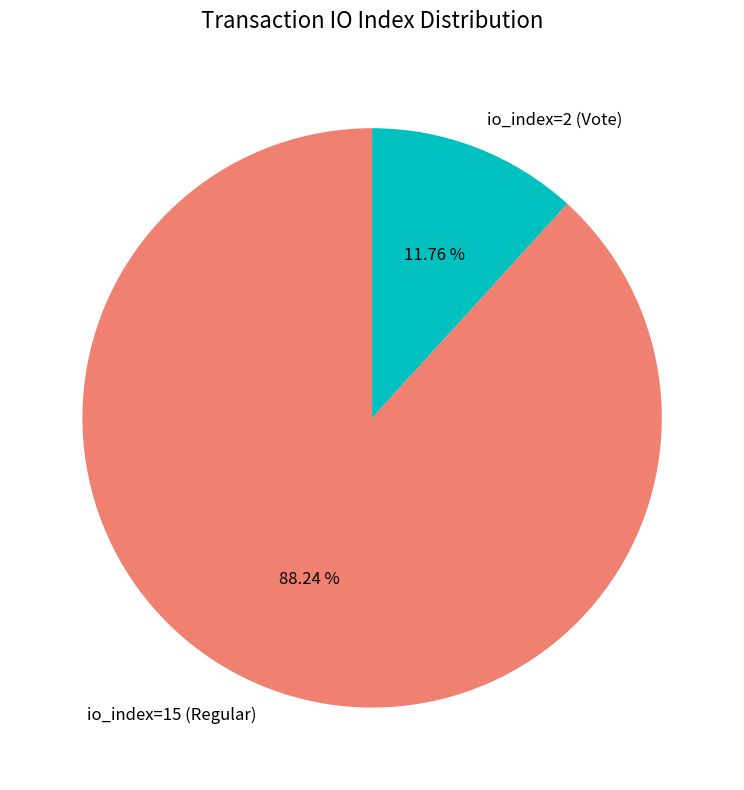

What percentage is the io_index=2 (Vote) slice, to the nearest percent?

12%